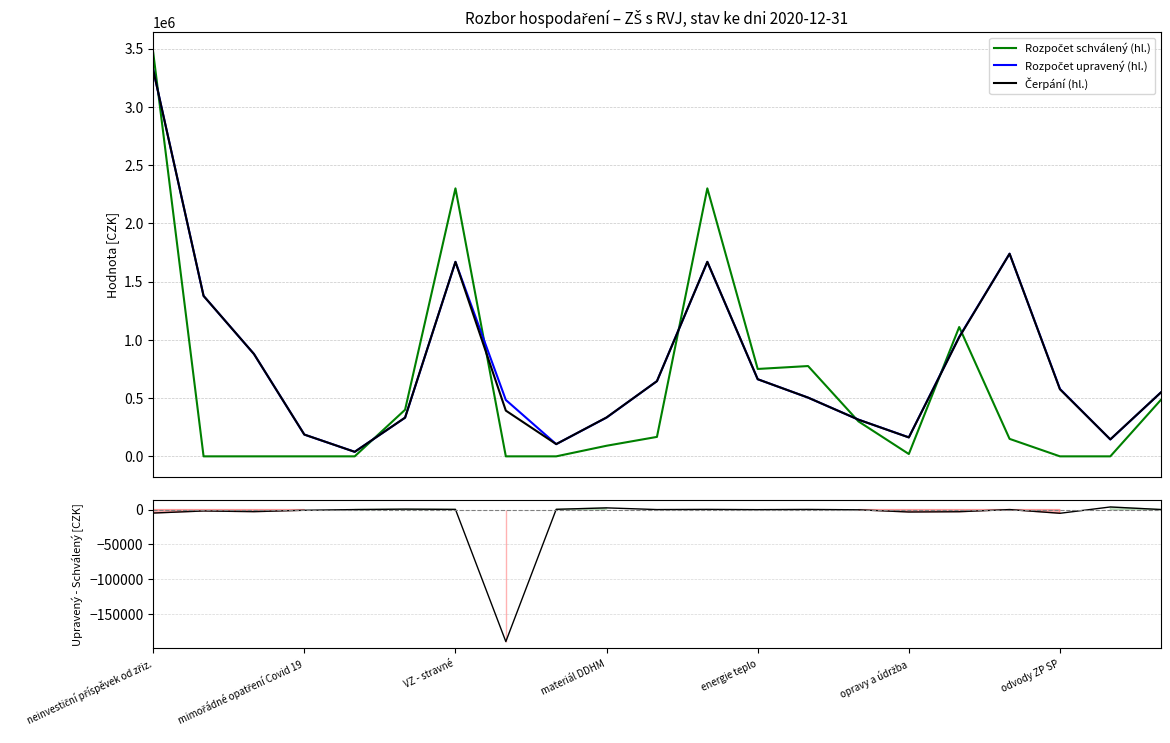

Which series has the largest total across all categories?

Rozpočet upravený (hl.)